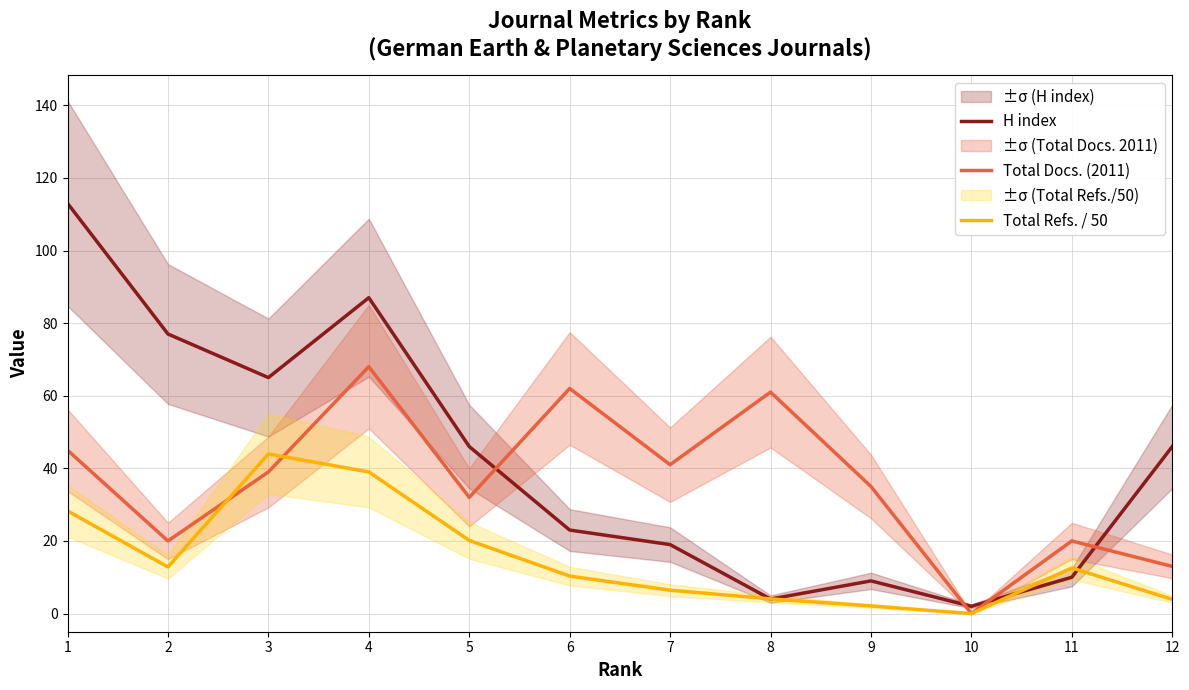

Is it true that Total Refs. / 50 equals 6.2 at 12?

False